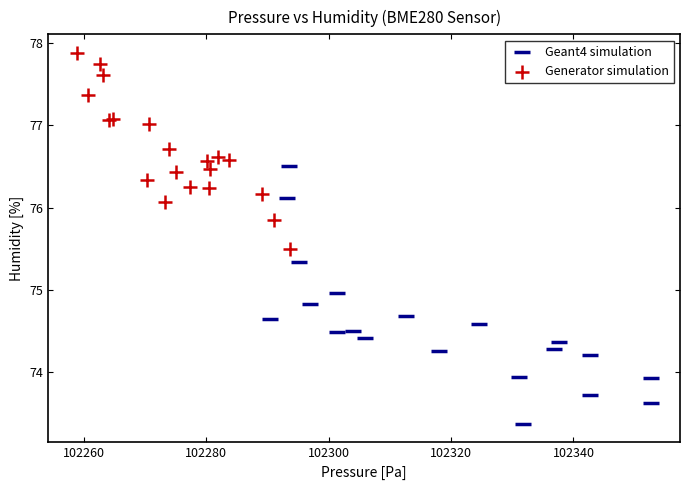

Which series reaches the minimum Y coordinate?

Geant4 simulation